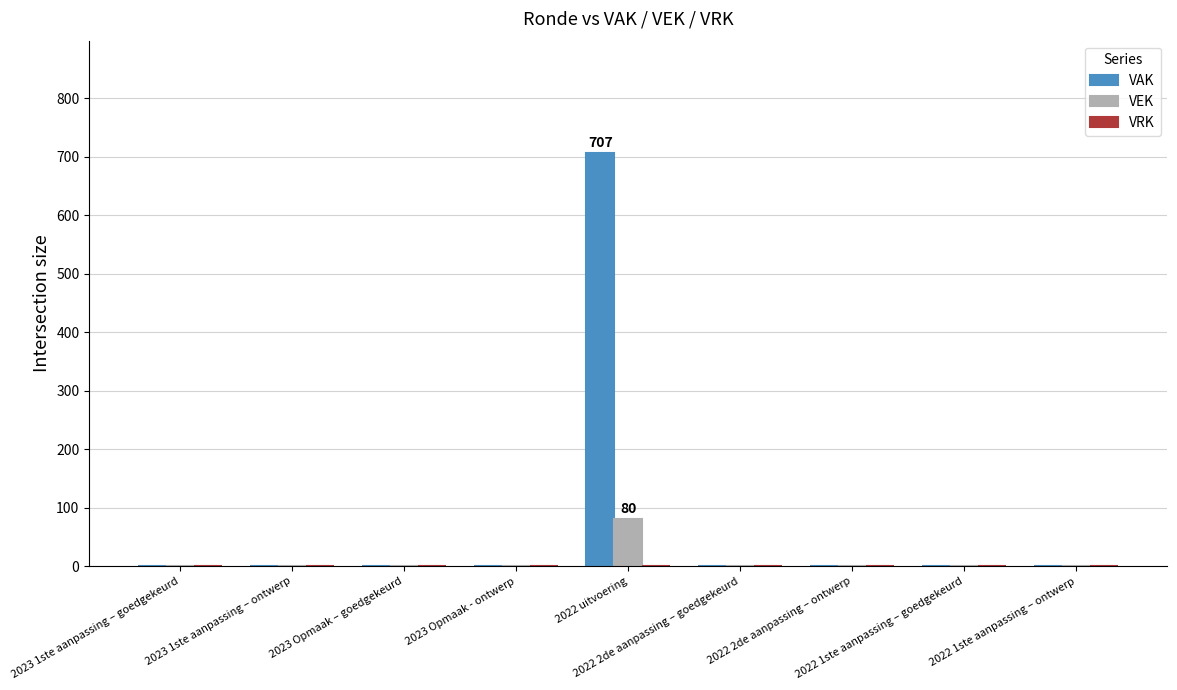

Read the VAK value at 2022 uitvoering, to the nearest 10.

710